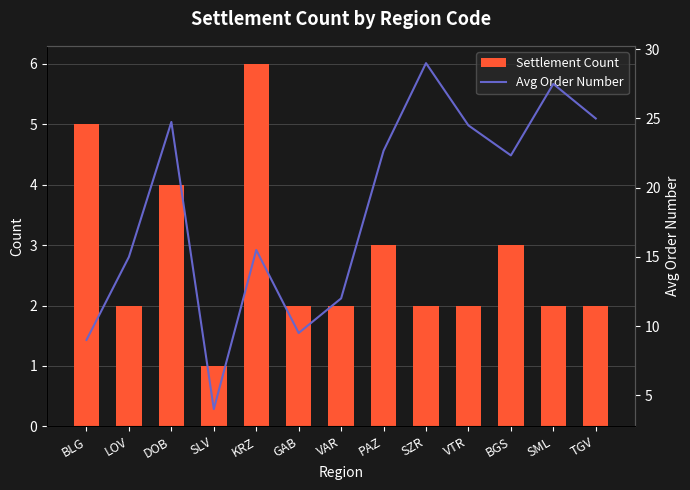

What is the sum of all Avg Order Number values?

240.8